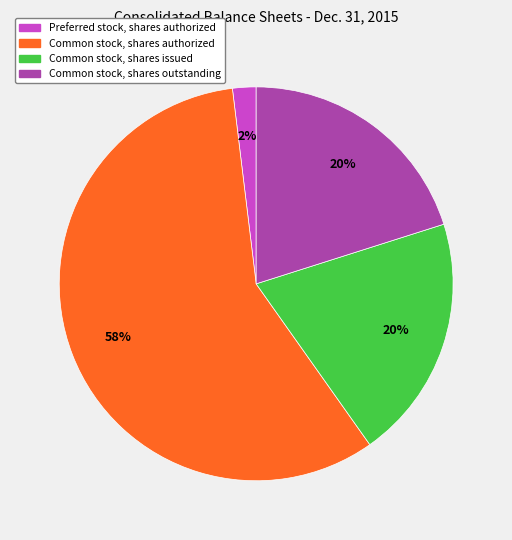

To the nearest percent, what is the average slice percentage?

25%